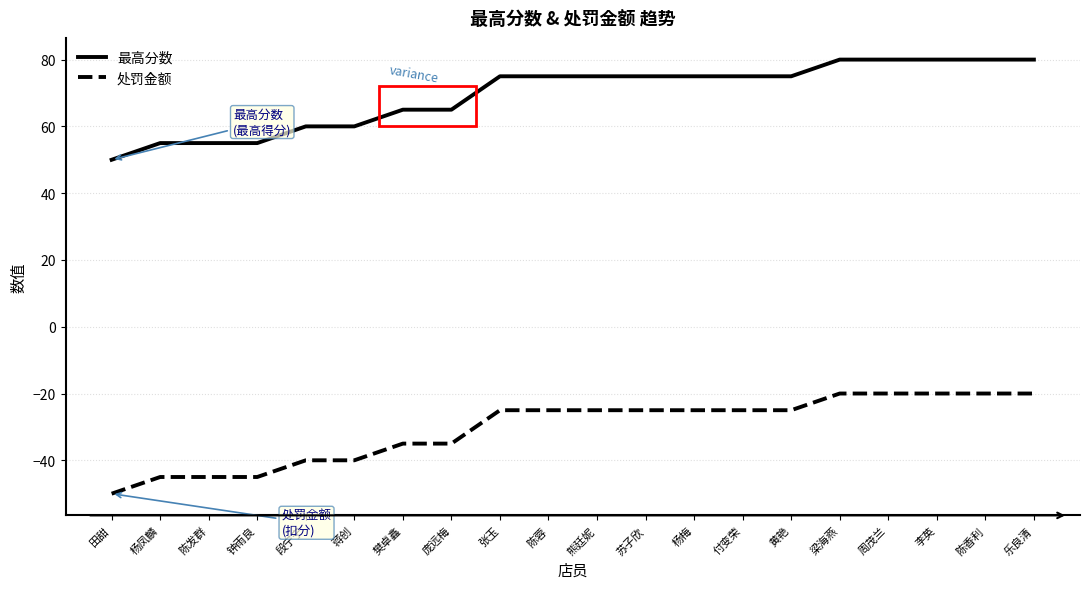

At 蒋创, list the series in order from largest to smallest.

最高分数, 处罚金额